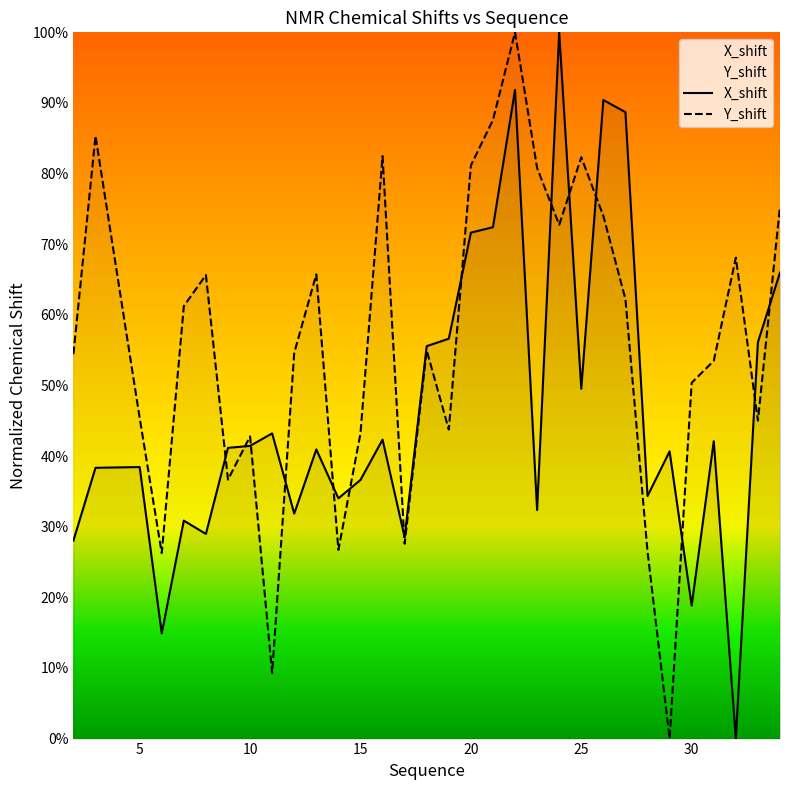

How many times do X_shift and Y_shift cross each other?

14